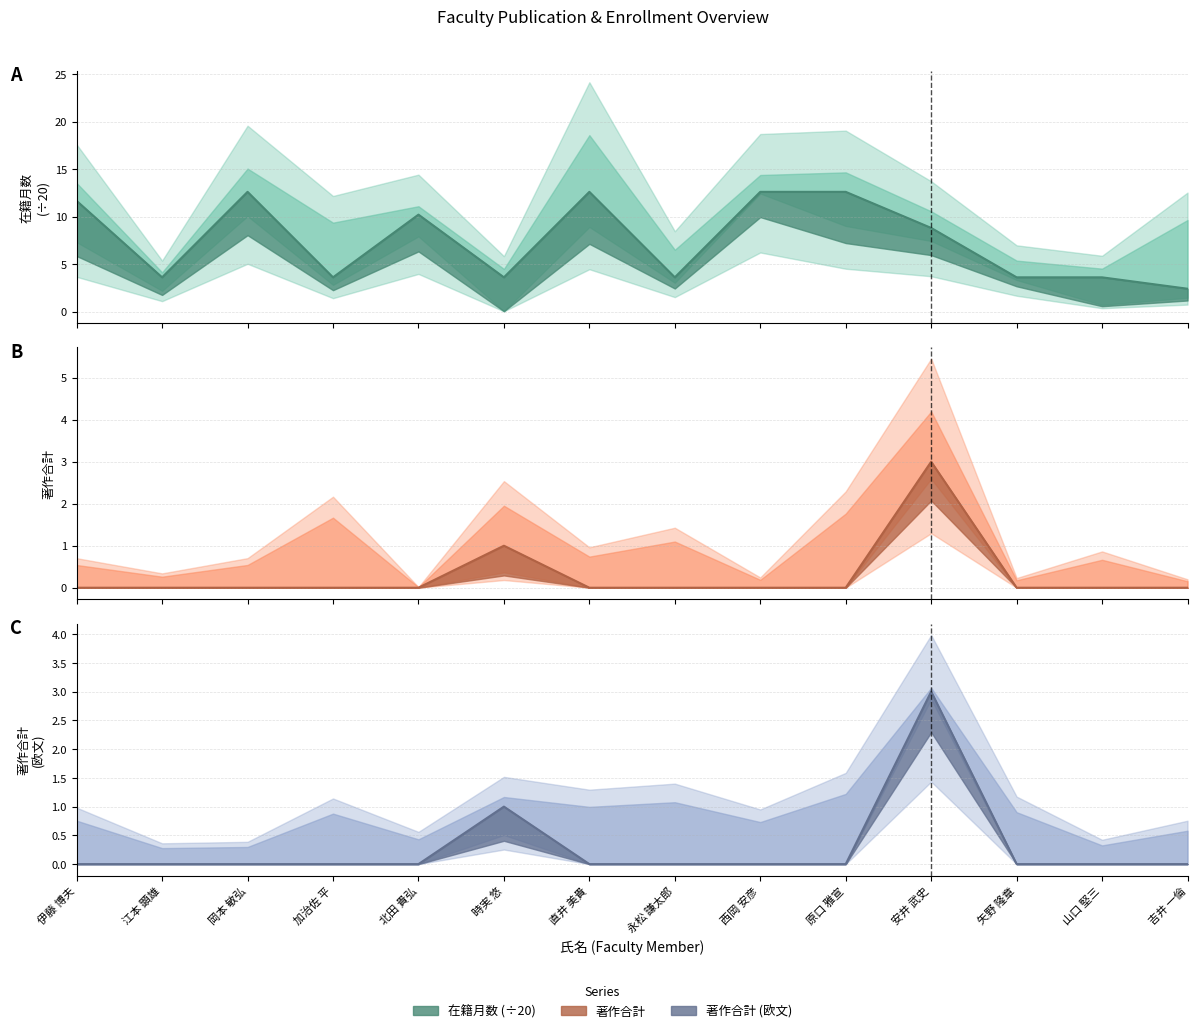

What is the label of the 4th point from the left?

加治佐 平